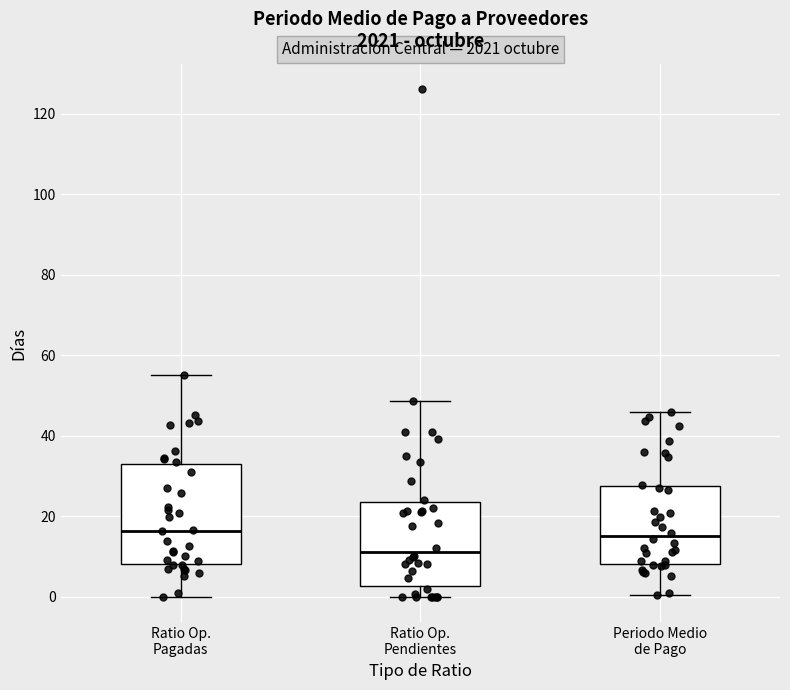

Reading left to right, read every box against the y-axis: the position of its median line, the range the box covers, and the ends of its whiskers. The values are not printed on the chart, so give them approximately, as read against the axis.

Ratio Op. Pagadas: median 16, box 8 to 32, whiskers 0 to 56
Ratio Op. Pendientes: median 12, box 2 to 24, whiskers 0 to 48
Periodo Medio de Pago: median 16, box 8 to 28, whiskers 0 to 46